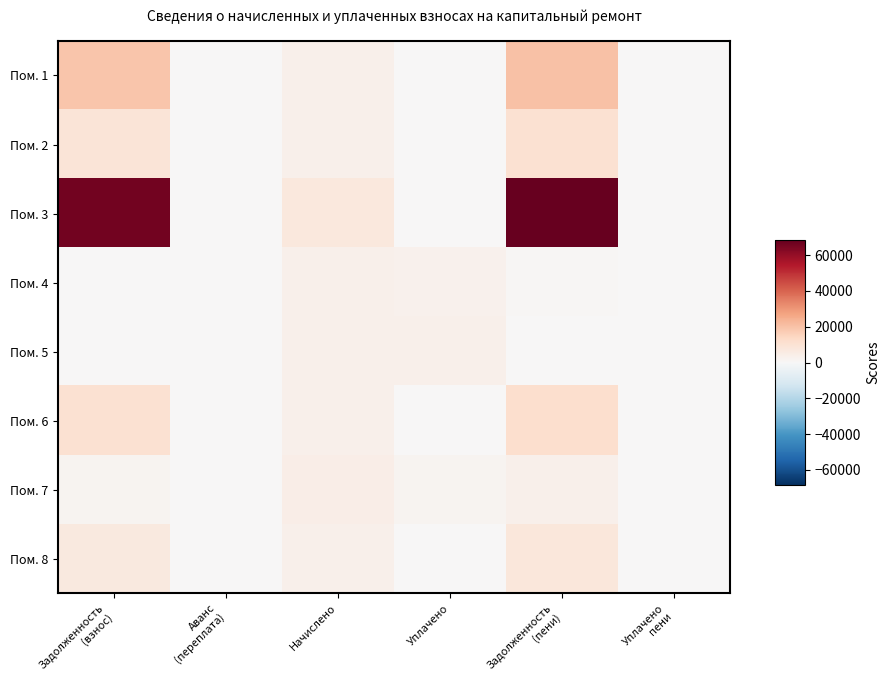

Reading right to left, transcribe all the data shown in this chart.

Пом. 1: Уплачено
пени=0.0	Задолженность
(пени)=19906.6	Уплачено=0.0	Начислено=3456.0	Аванс
(переплата)=0.0	Задолженность
(взнос)=18754.6
Пом. 2: Уплачено
пени=0.0	Задолженность
(пени)=10248.0	Уплачено=0.0	Начислено=3456.0	Аванс
(переплата)=0.0	Задолженность
(взнос)=9096.0
Пом. 3: Уплачено
пени=0.0	Задолженность
(пени)=68524.0	Уплачено=0.0	Начислено=7408.8	Аванс
(переплата)=0.0	Задолженность
(взнос)=66054.4
Пом. 4: Уплачено
пени=0.0	Задолженность
(пени)=768.0	Уплачено=3072.0	Начислено=3456.0	Аванс
(переплата)=0.0	Задолженность
(взнос)=384.0
Пом. 5: Уплачено
пени=0.0	Задолженность
(пени)=384.0	Уплачено=3456.0	Начислено=3456.0	Аванс
(переплата)=0.0	Задолженность
(взнос)=384.0
Пом. 6: Уплачено
пени=0.0	Задолженность
(пени)=11495.4	Уплачено=0.0	Начислено=3456.0	Аванс
(переплата)=0.0	Задолженность
(взнос)=10343.4
Пом. 7: Уплачено
пени=16.8	Задолженность
(пени)=3444.0	Уплачено=1968.0	Начислено=4428.0	Аванс
(переплата)=0.0	Задолженность
(взнос)=1968.0
Пом. 8: Уплачено
пени=0.0	Задолженность
(пени)=7728.3	Уплачено=0.0	Начислено=3456.0	Аванс
(переплата)=0.0	Задолженность
(взнос)=6576.3